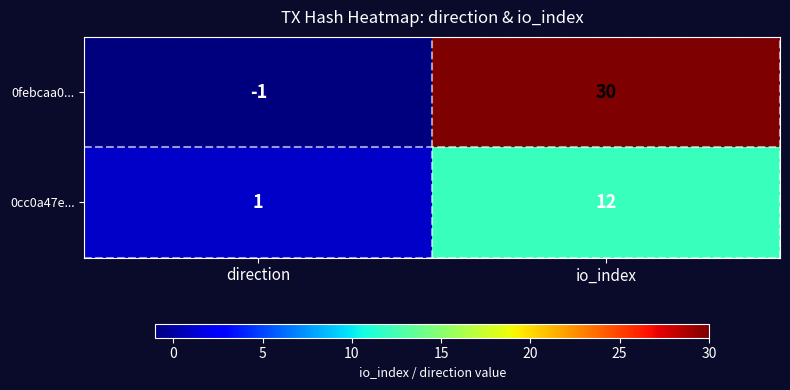

What value does the 0febcaa0... series have at io_index, to the nearest 10?

30